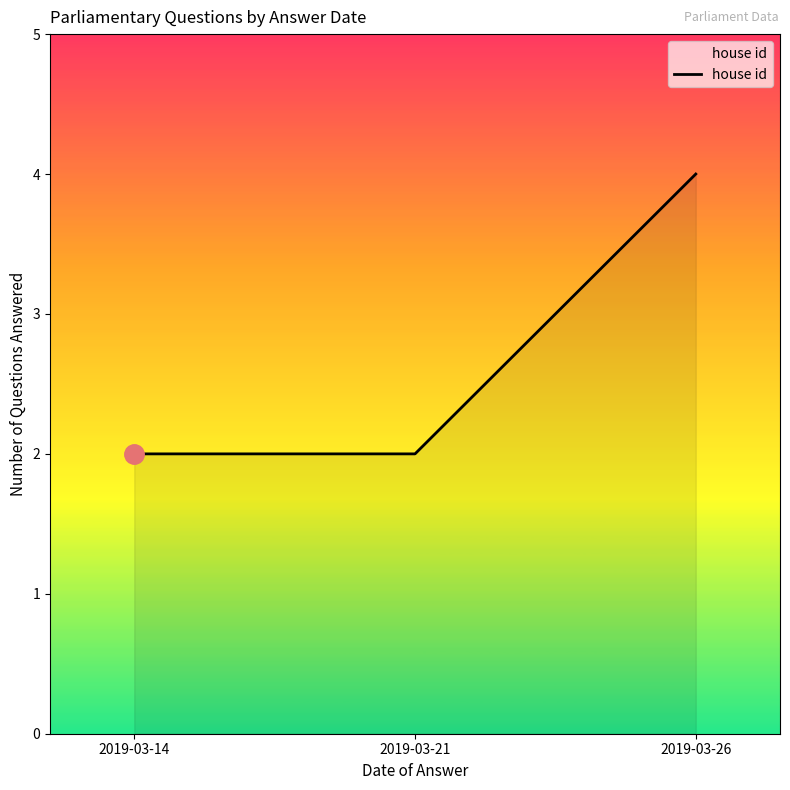

What is the average value?

3